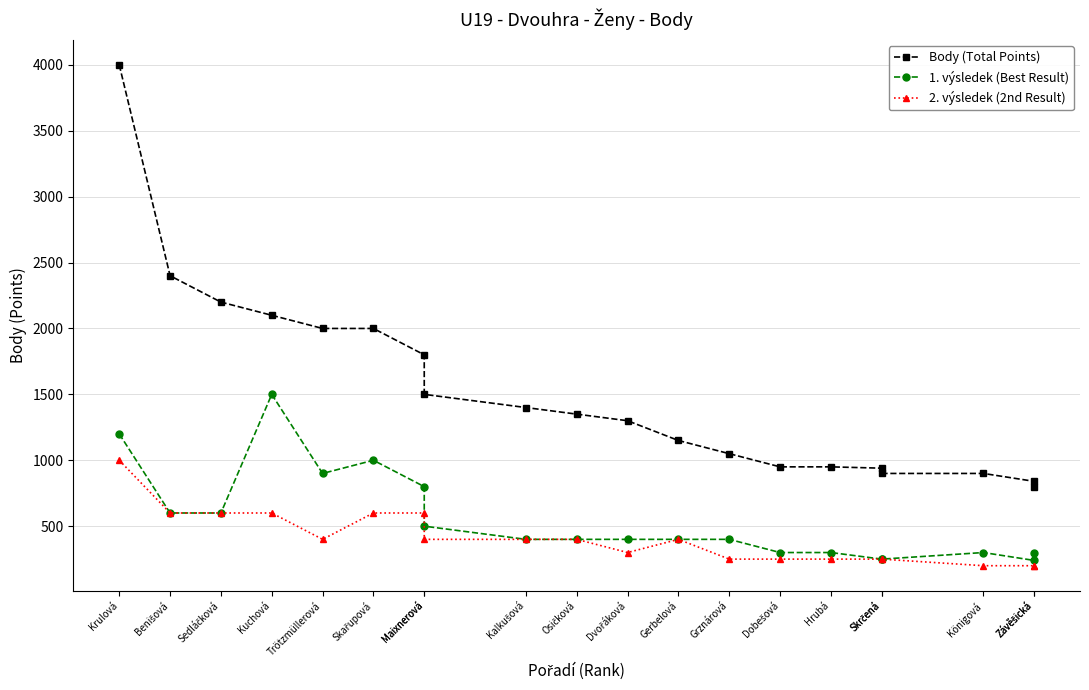

What is the difference between the highest and lowest values at Gerbelová?

750